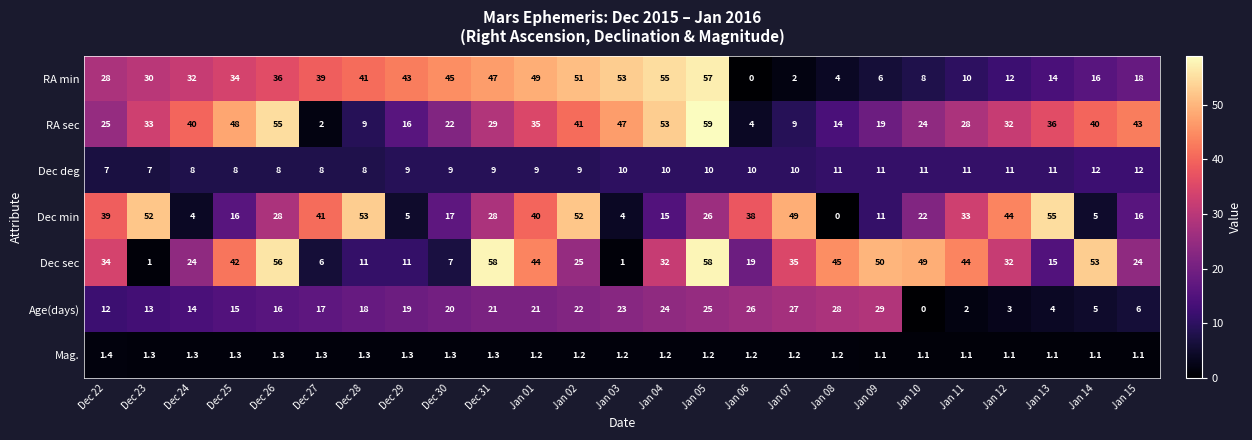

What is the difference between the maximum and second lowest values in the Dec deg series?

5.0